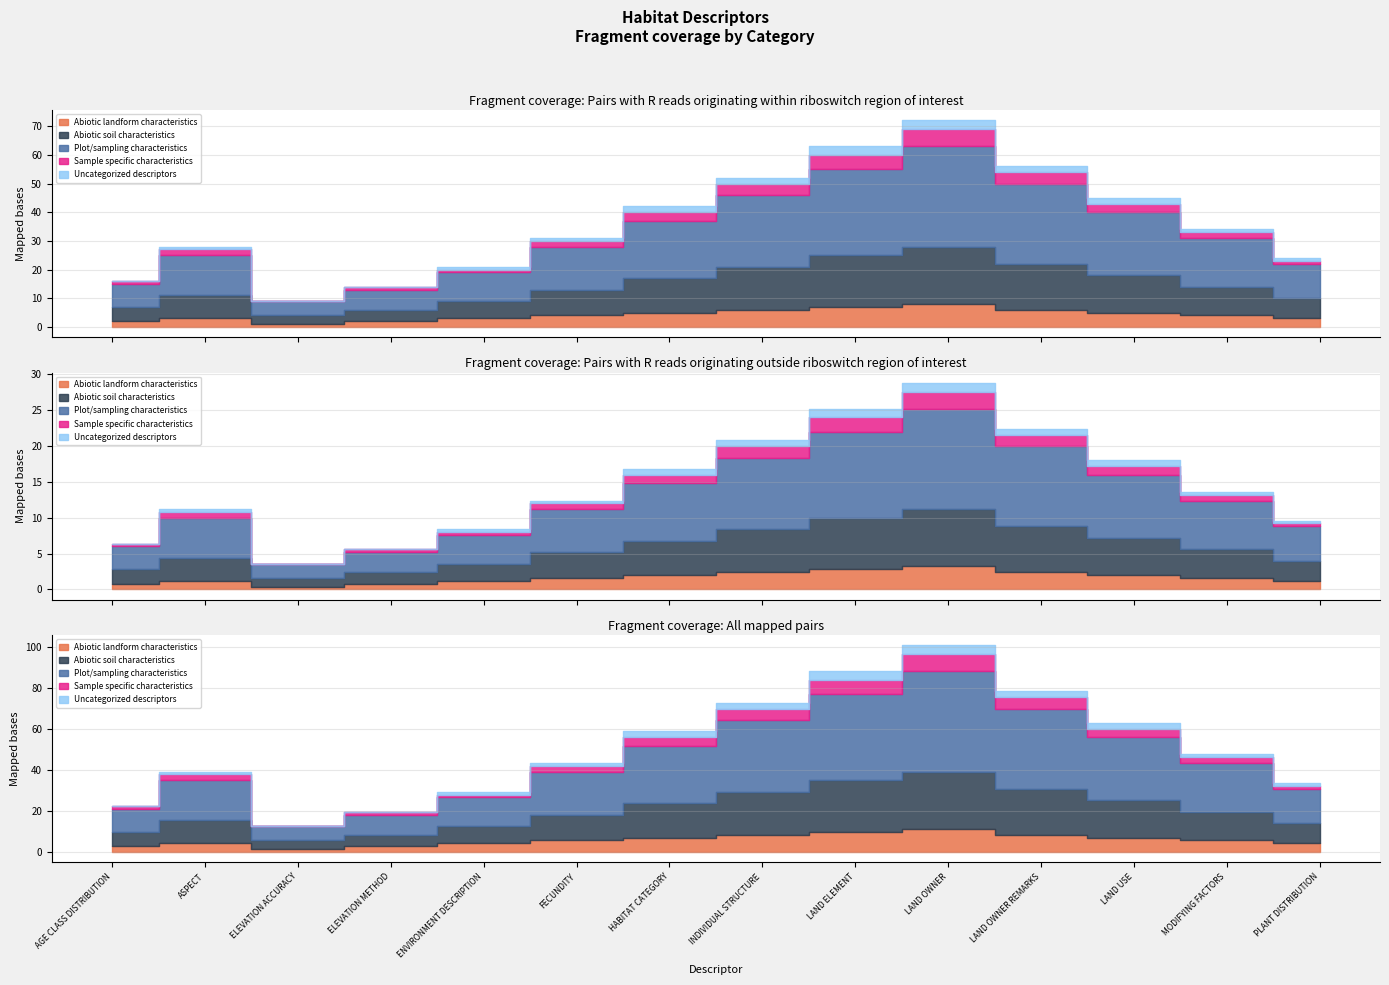

True or false: Plot/sampling characteristics has more than 2 interior local peaks.

False